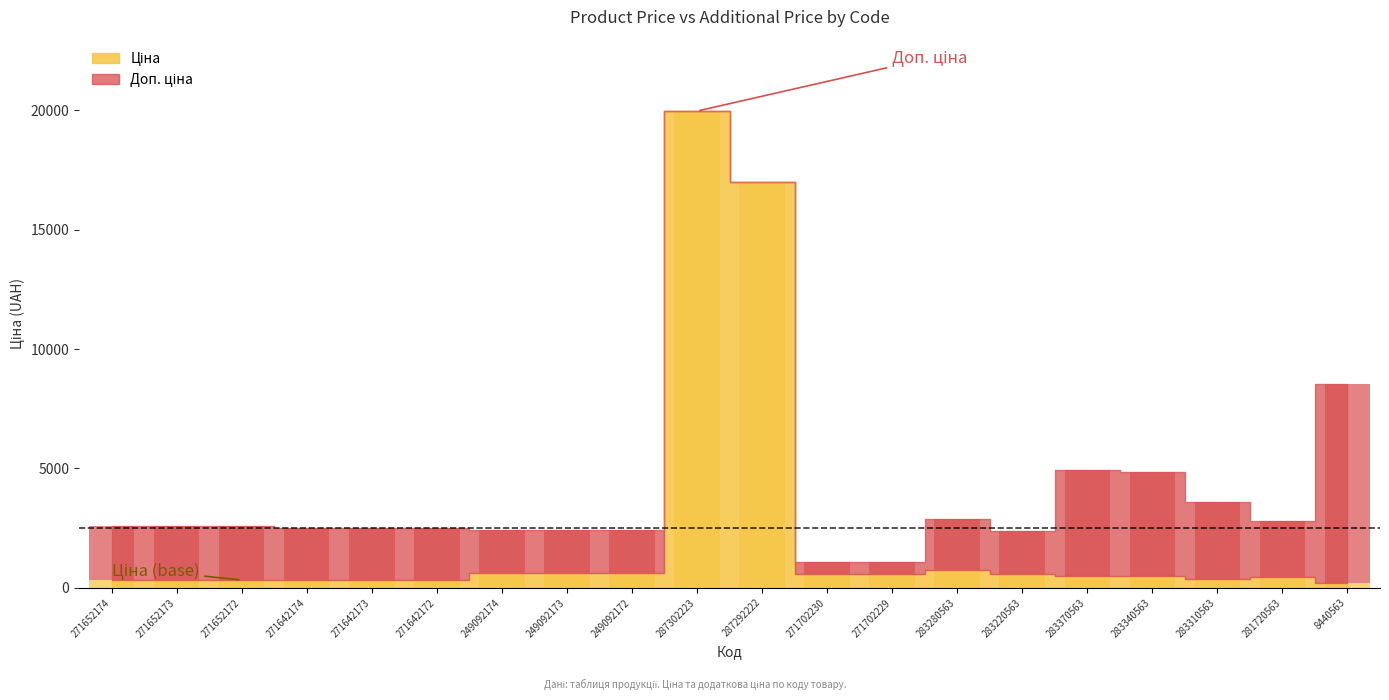

Which category has the lowest value across all series?

8440563